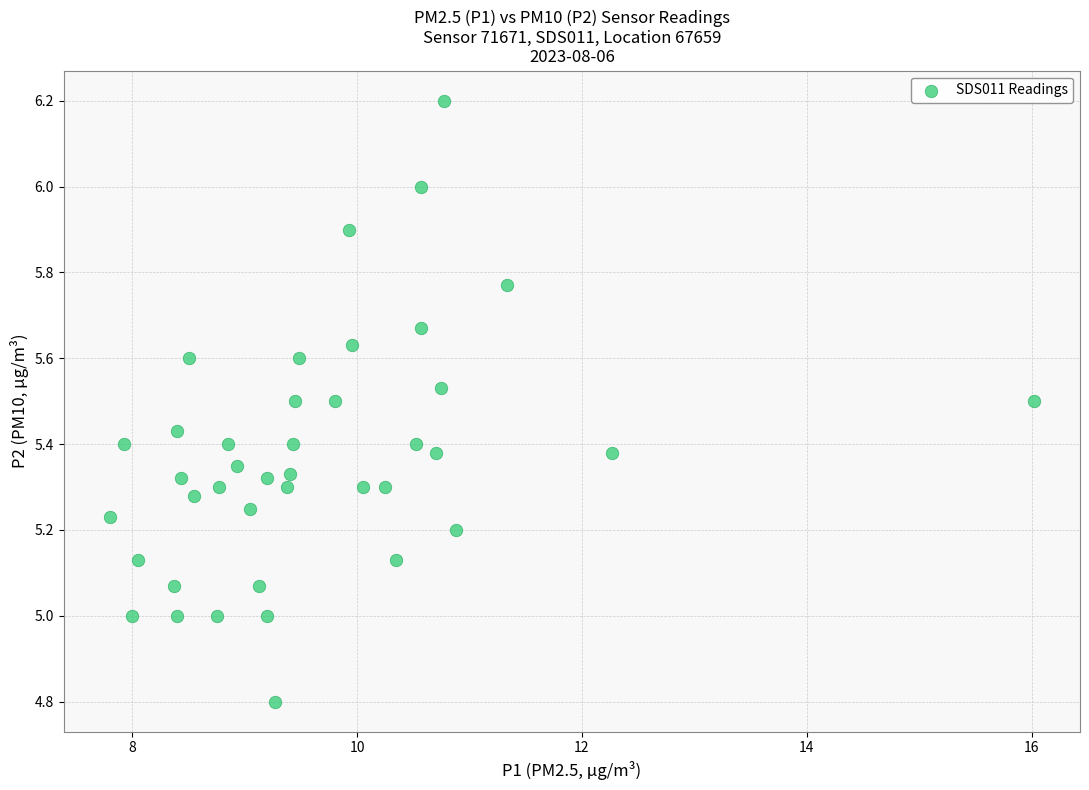

What is the range of Y values (max minus min)?

1.4